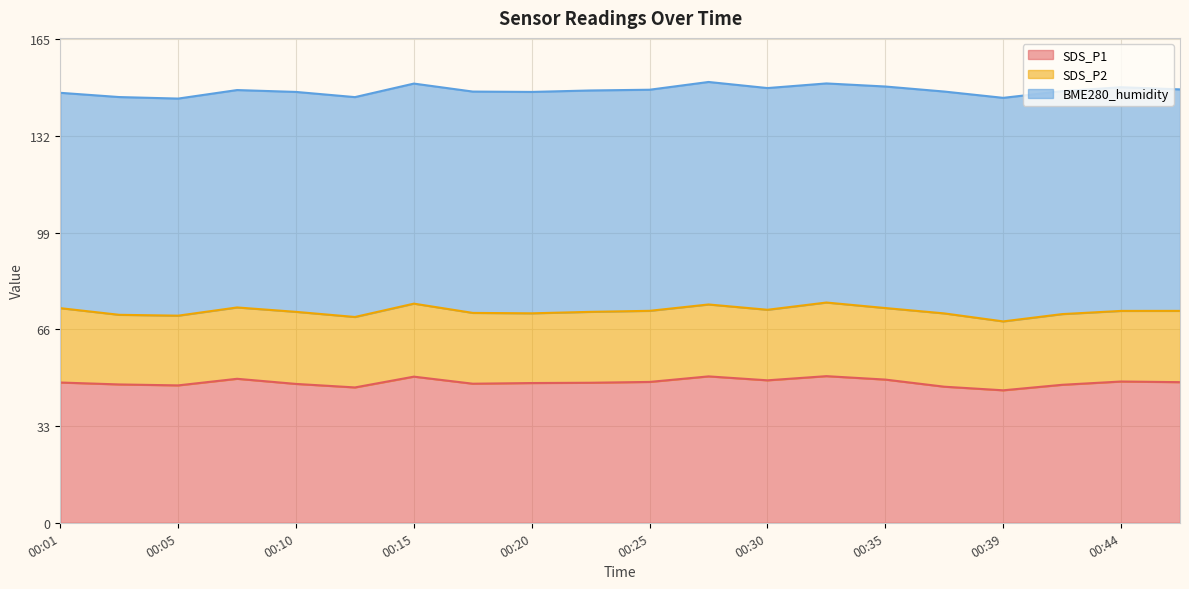

Count the number of data series in this chart.

3